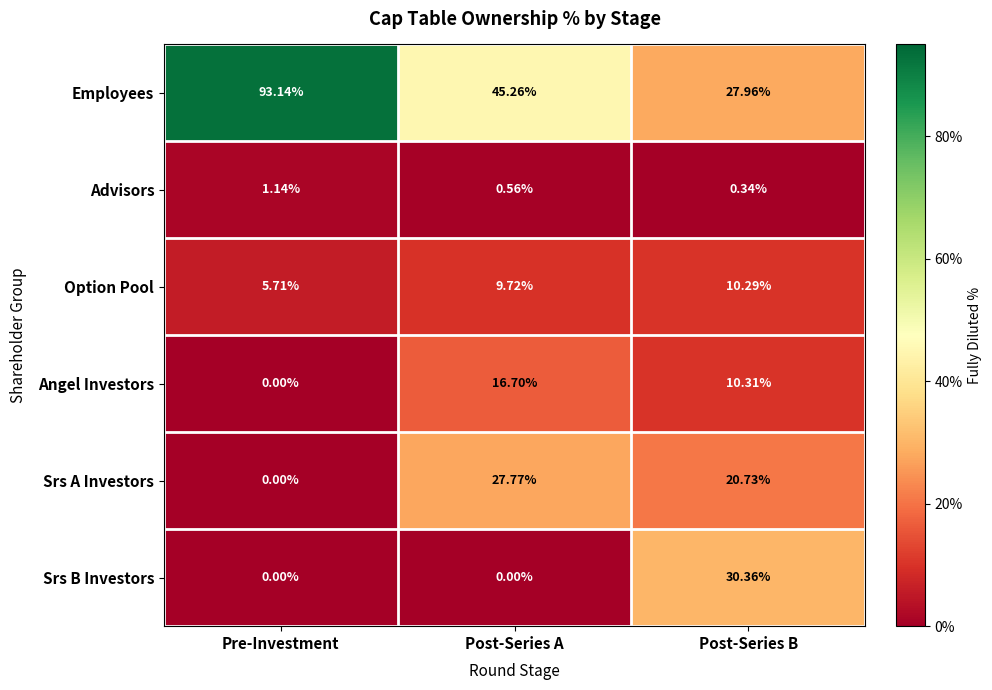

Which category has the highest value in the Srs B Investors series?

Post-Series B